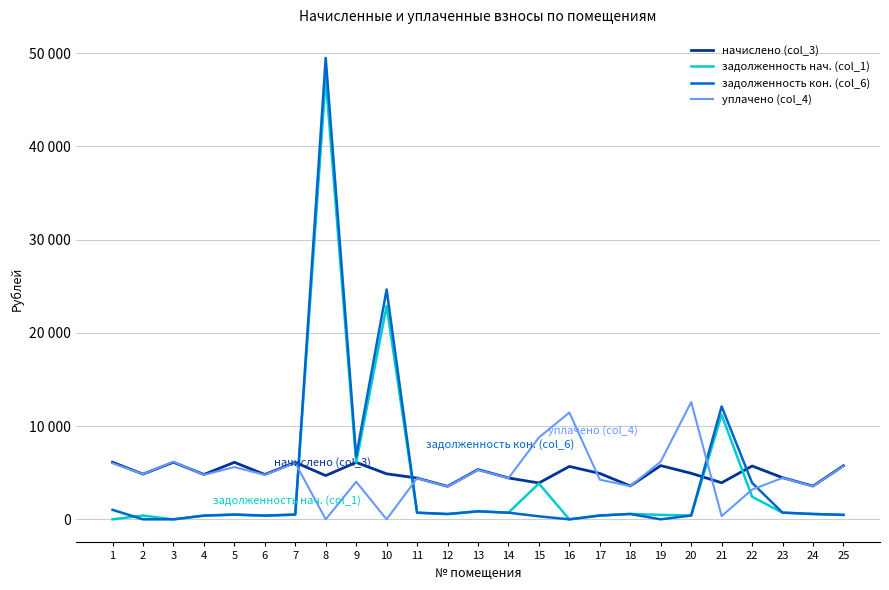

Is this an area chart (filled region under the line)?

No